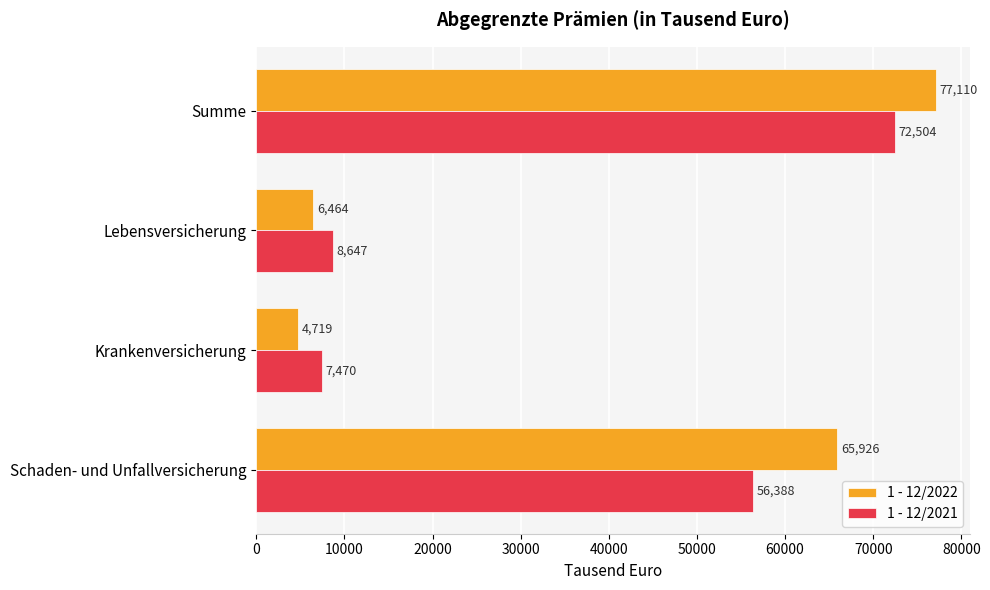

What is the maximum value shown in the chart?

77110